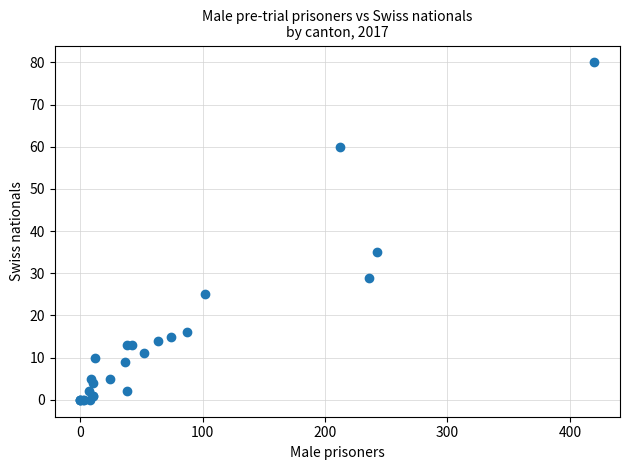

What Y value in the scatter plot is closest to 40?

35